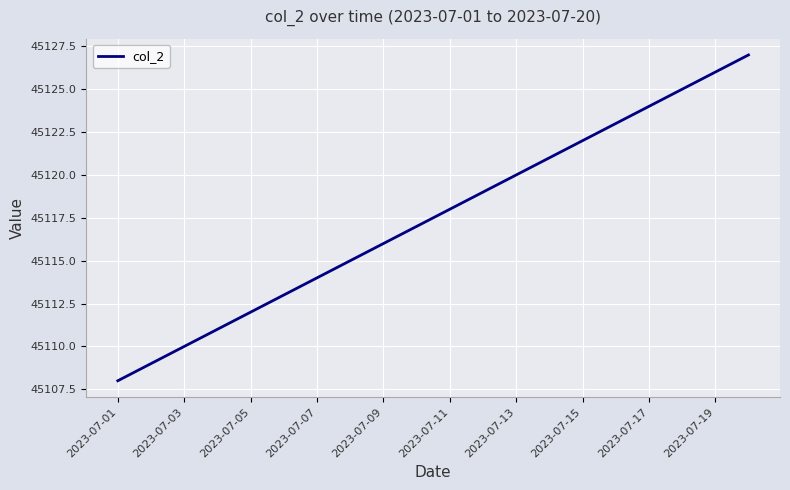

What is the maximum value shown in the chart?

45127